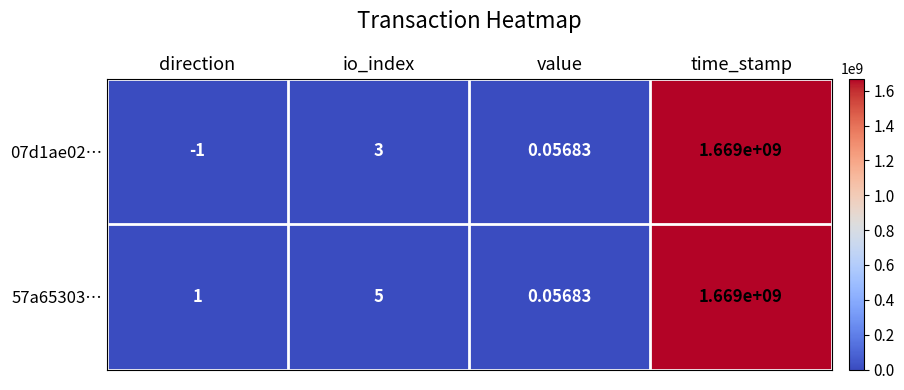

At which category is the sum across all series the highest?

time_stamp